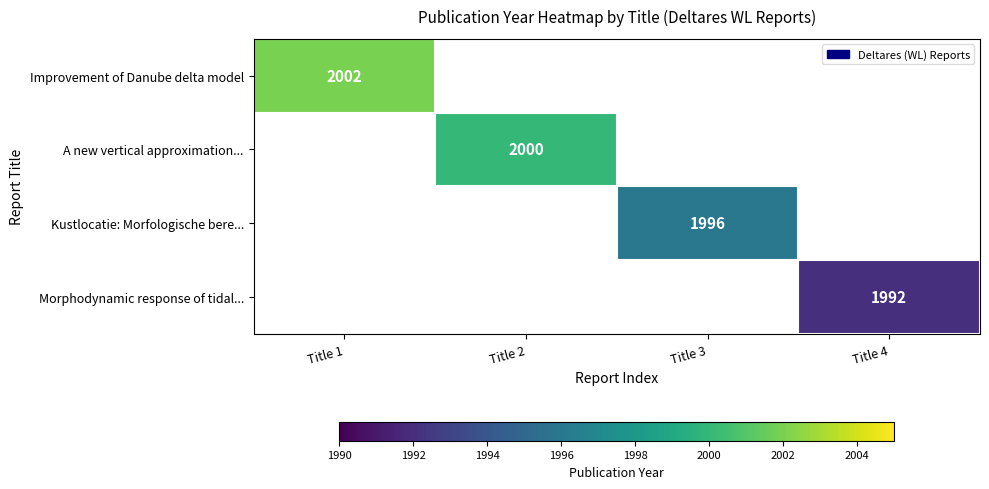

The A new vertical approximation... series shows 3251 at Title 2. True or false?

False